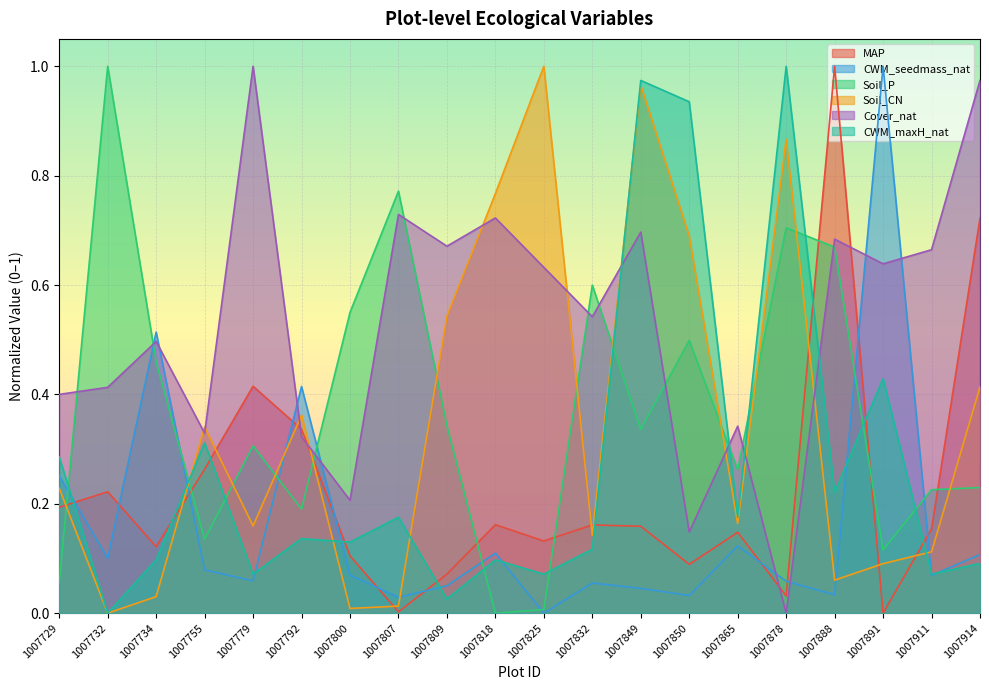

What is the difference between the CWM_maxH_nat values at 1007732 and 1007792?

0.1